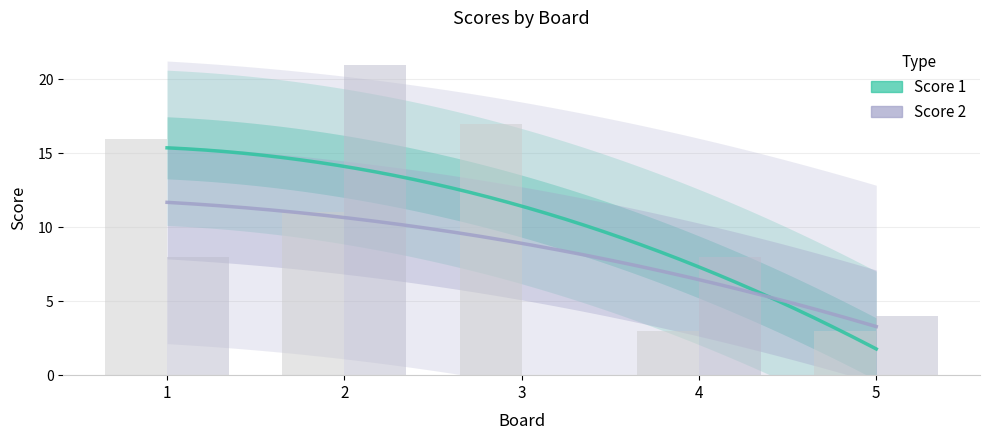

List the labels in order of Score 2 value, largest first.

2, 1, 4, 5, 3